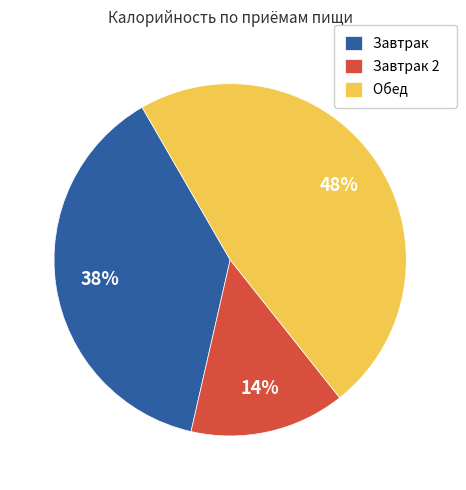

What is the smallest slice in the pie chart?

Завтрак 2